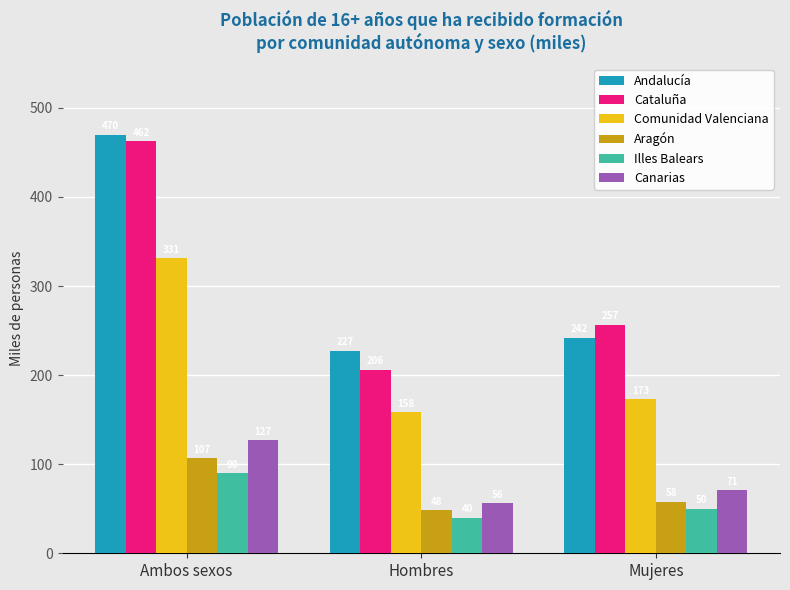

Which series has the widest spread of values?

Cataluña